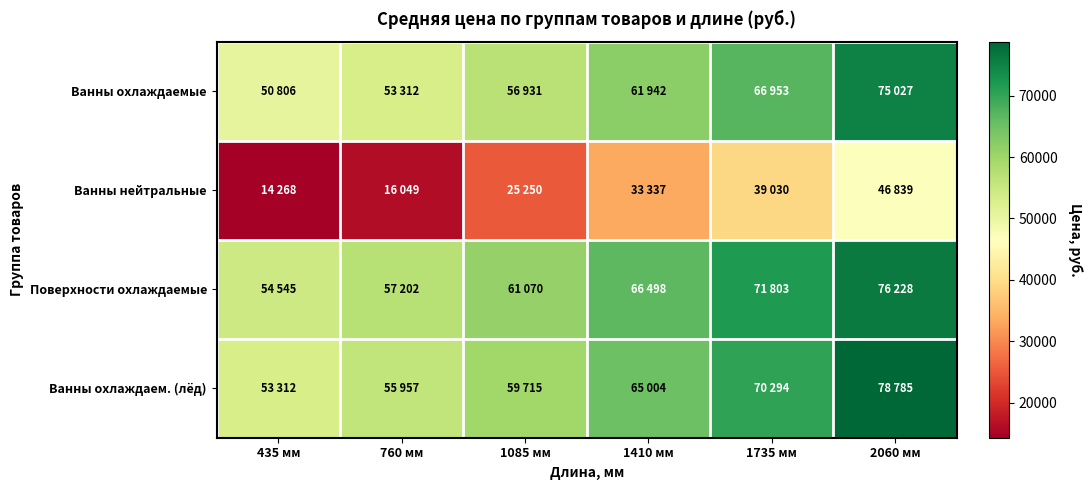

At which category is the sum across all series the highest?

2060 мм